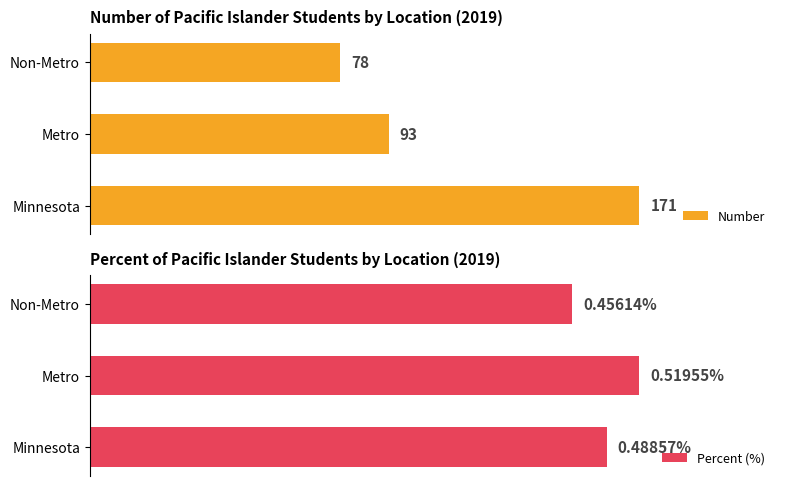

At how many categories does at least one series exceed 6?

3